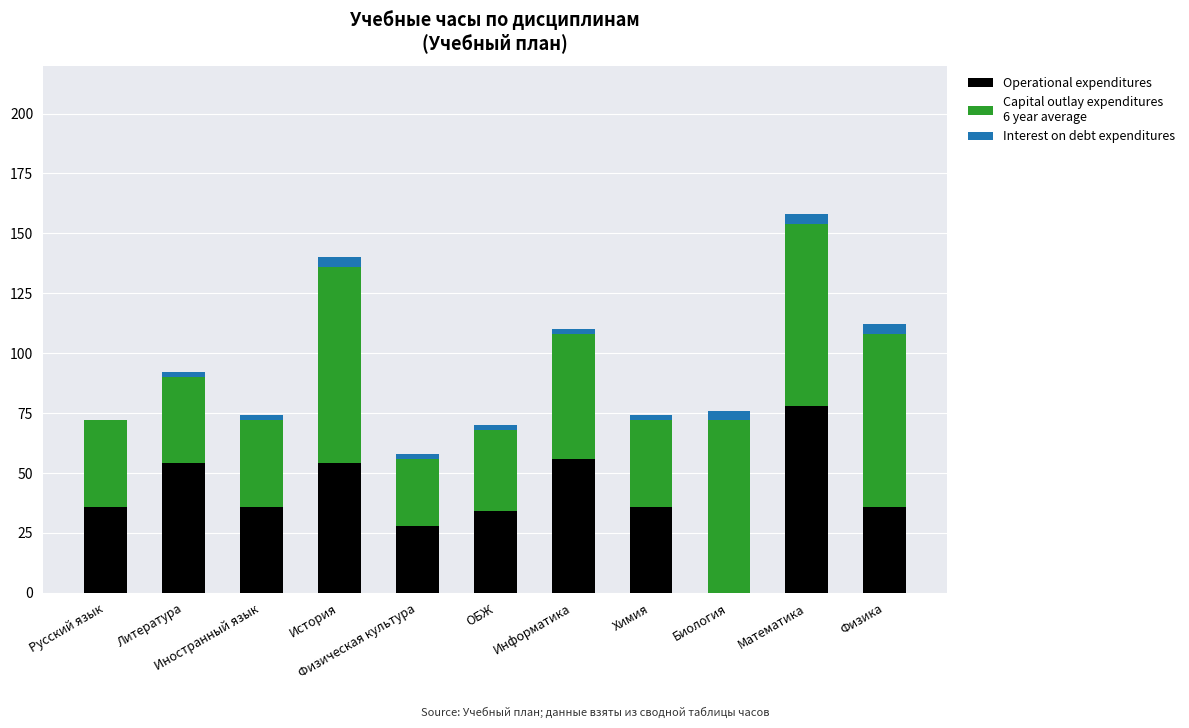

Count the number of categories in the chart.

11